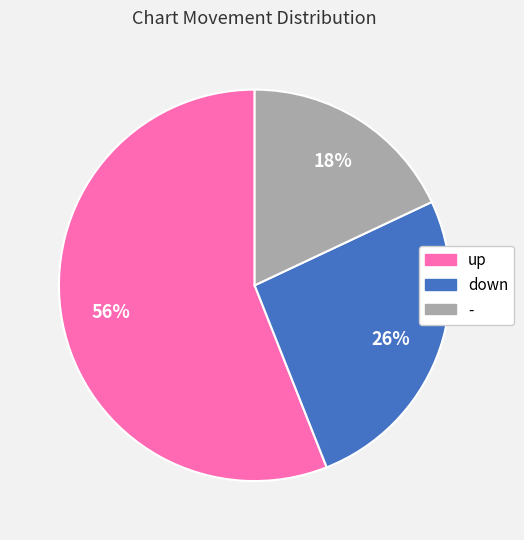

To the nearest percent, what percentage of the pie is up?

56%